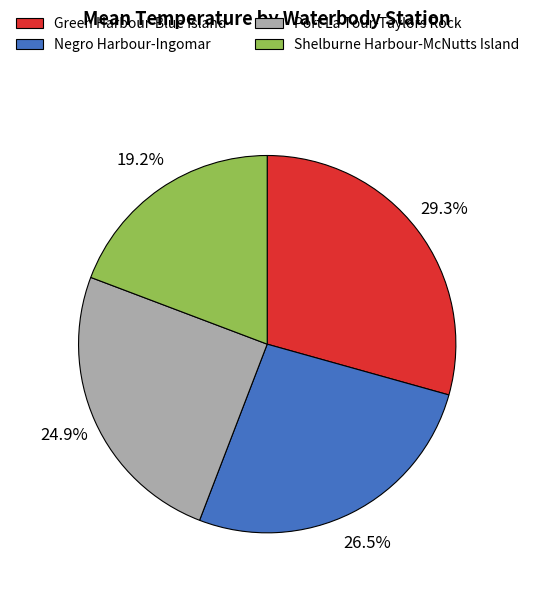

Does Green Harbour-Blue Island represent more than half of the total?

No